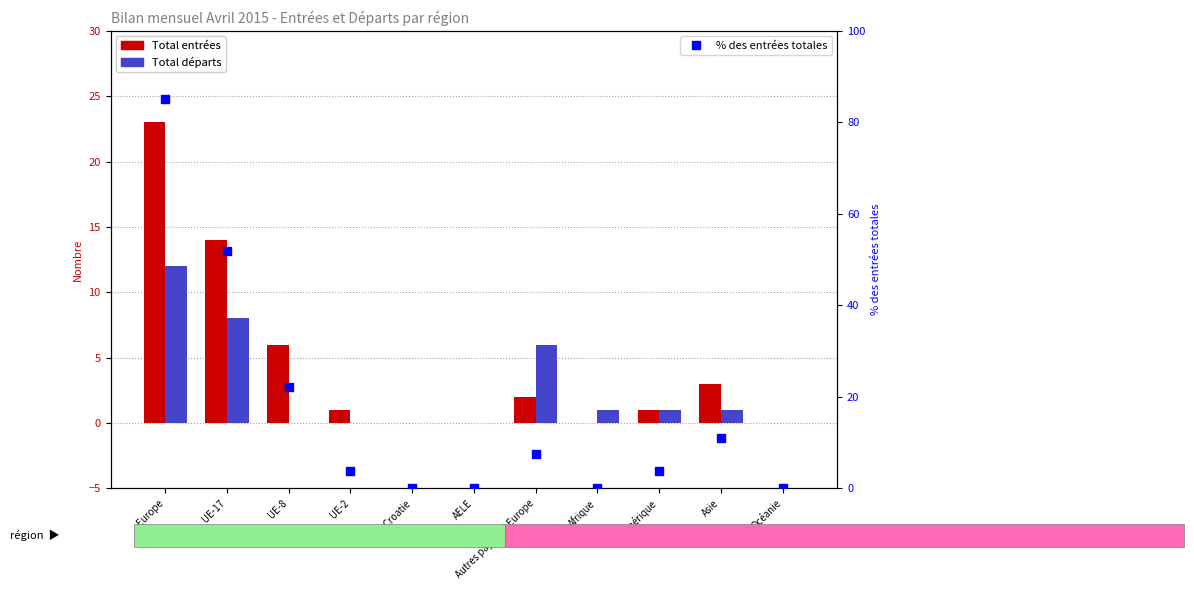

Which series has the largest total across all categories?

% des entrées totales